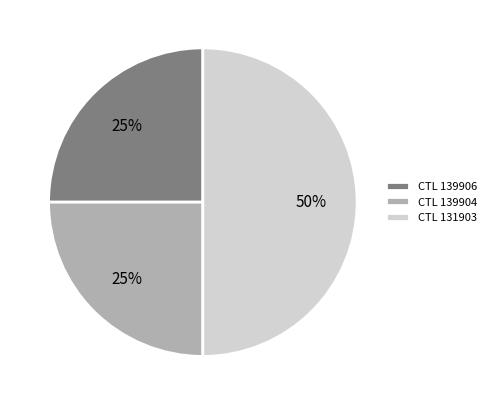

Which has a higher value, CTL 131903 or CTL 139906?

CTL 131903